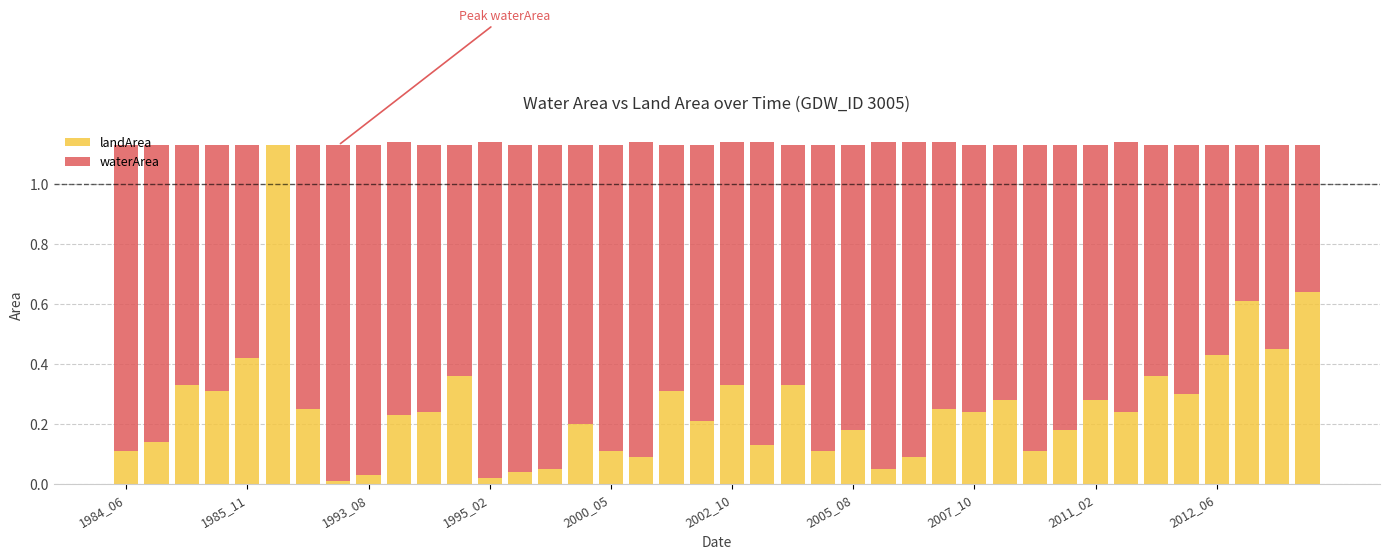

What is the sum of all landArea values?

10.2